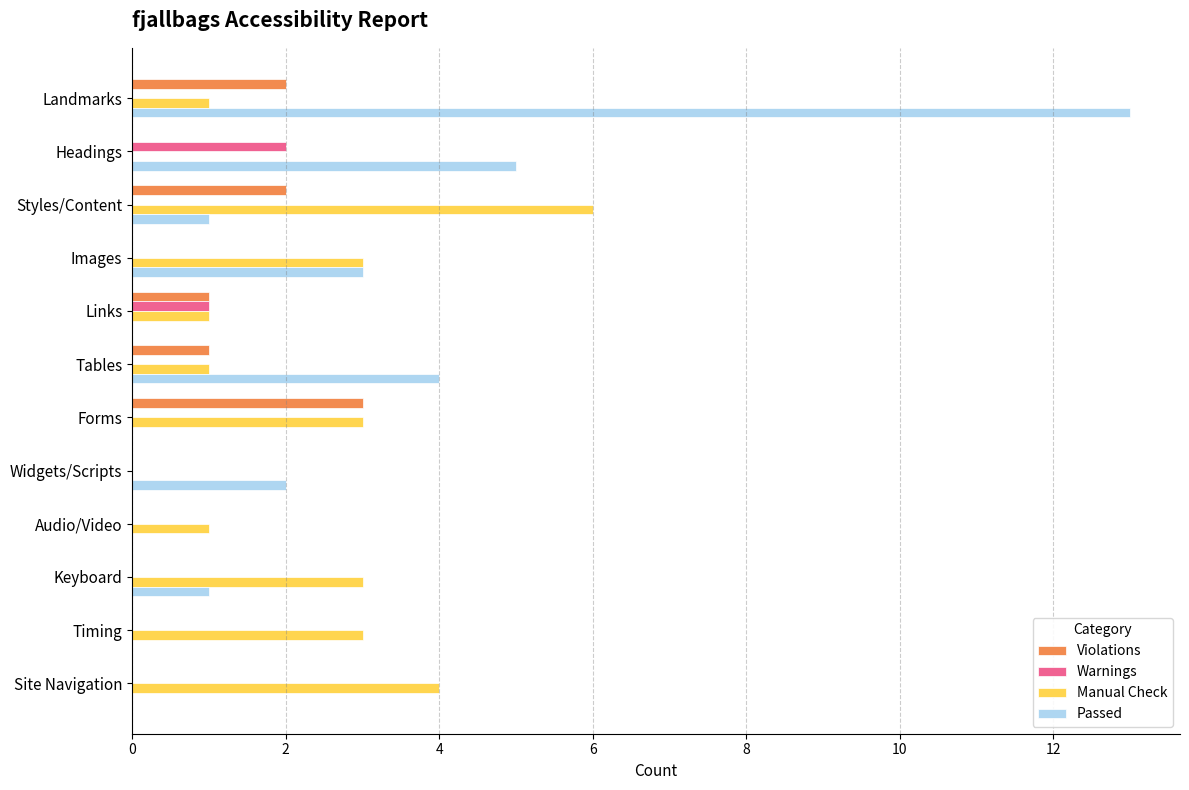

What is the sum of all Passed values?

29